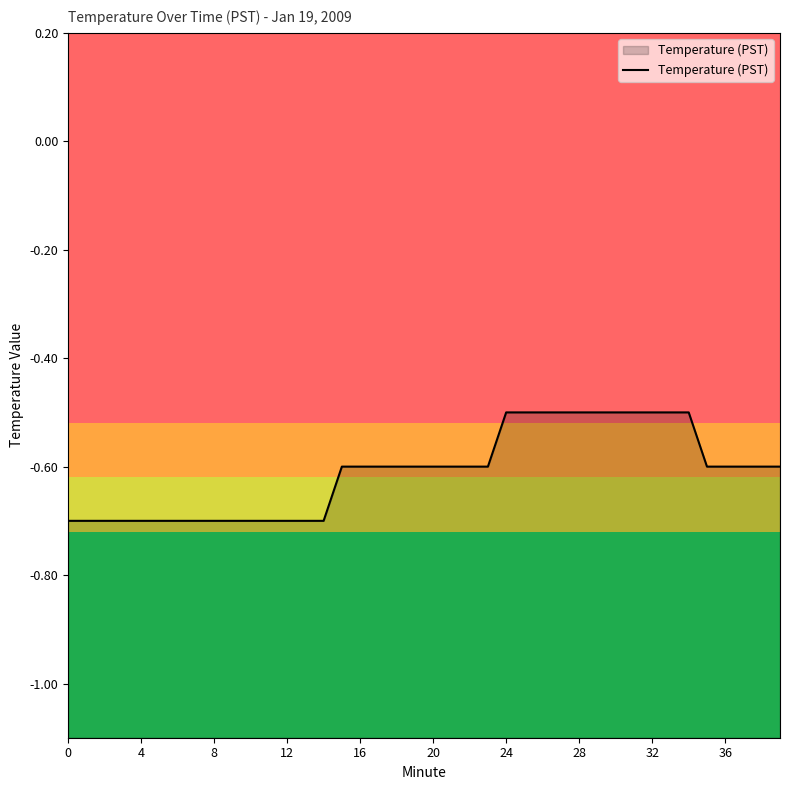

What is the maximum value shown in the chart?

-0.5